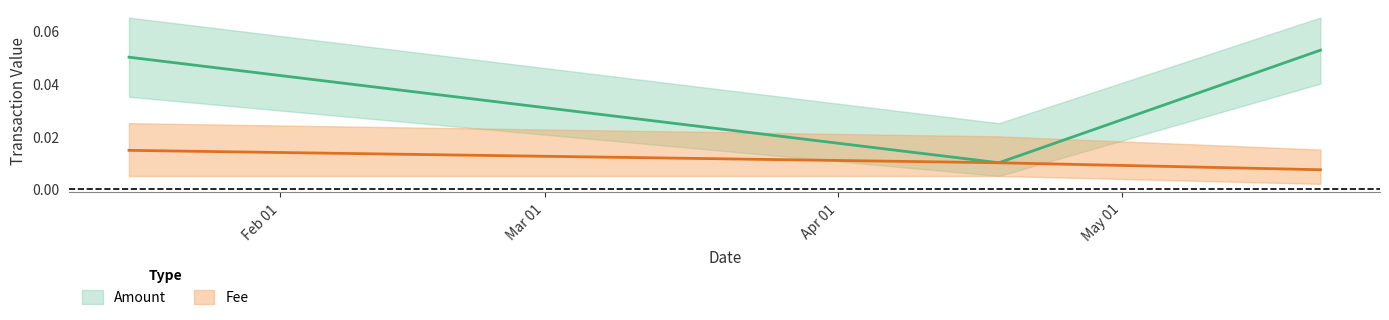

List the series in order of their peak value, highest first.

Amount, Fee